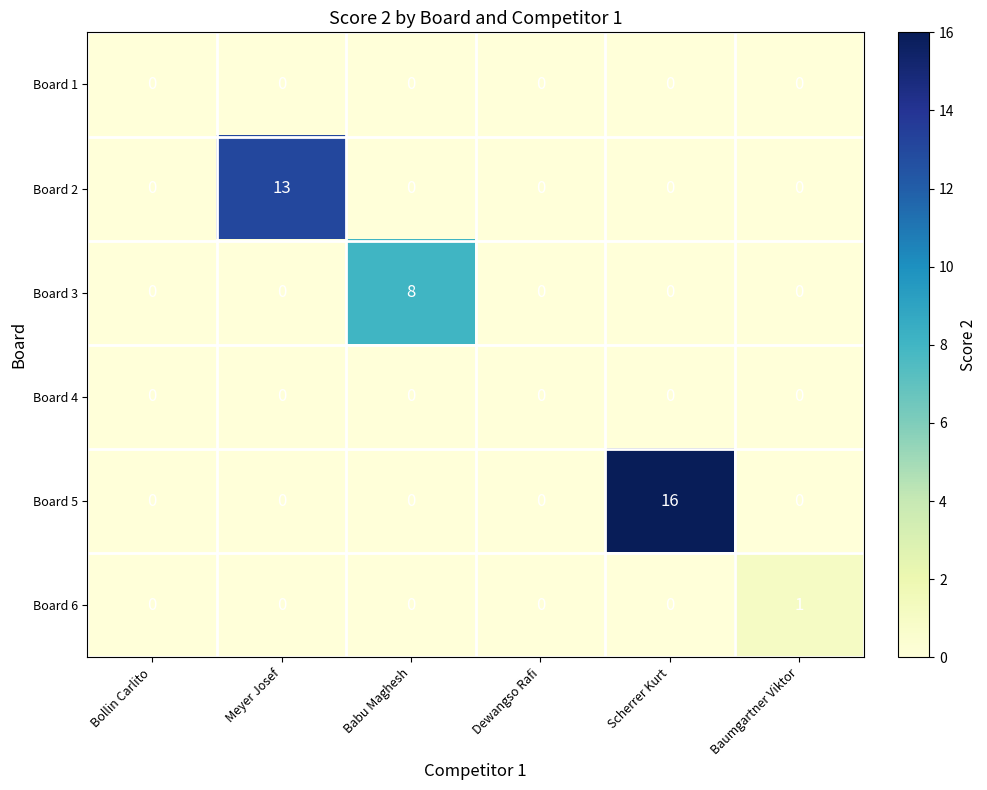

Between Bollin Carlito and Babu Maghesh, which series saw the biggest shift?

Board 3